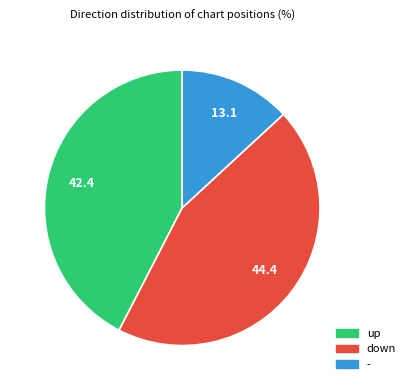

The - slice represents 13% of the pie. True or false?

True